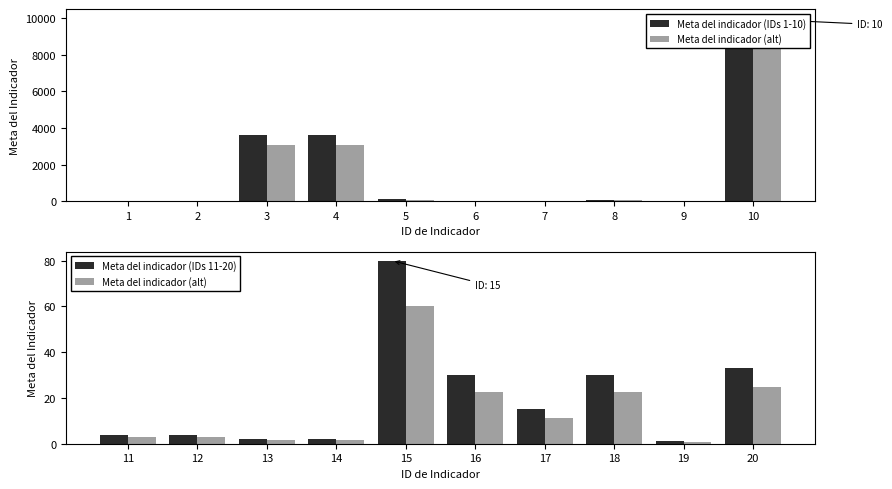

The value of Meta del indicador (alt) at 20 is 33.3. True or false?

False